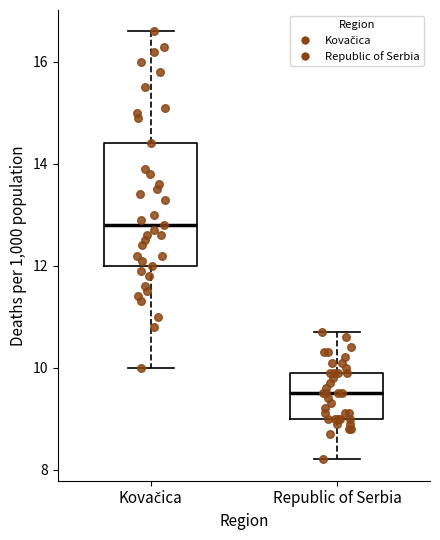

Which box is the tallest, from its lower edge to its upper edge?

Kovačica